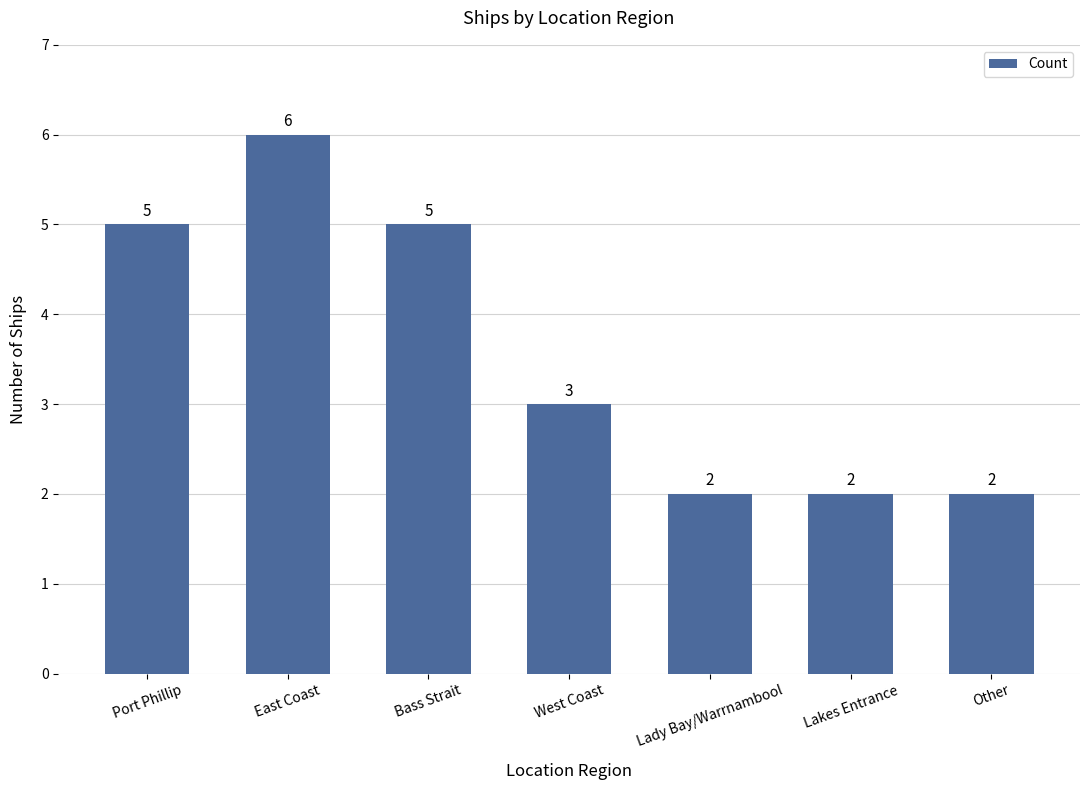

At which label does the data first exceed 3?

Port Phillip